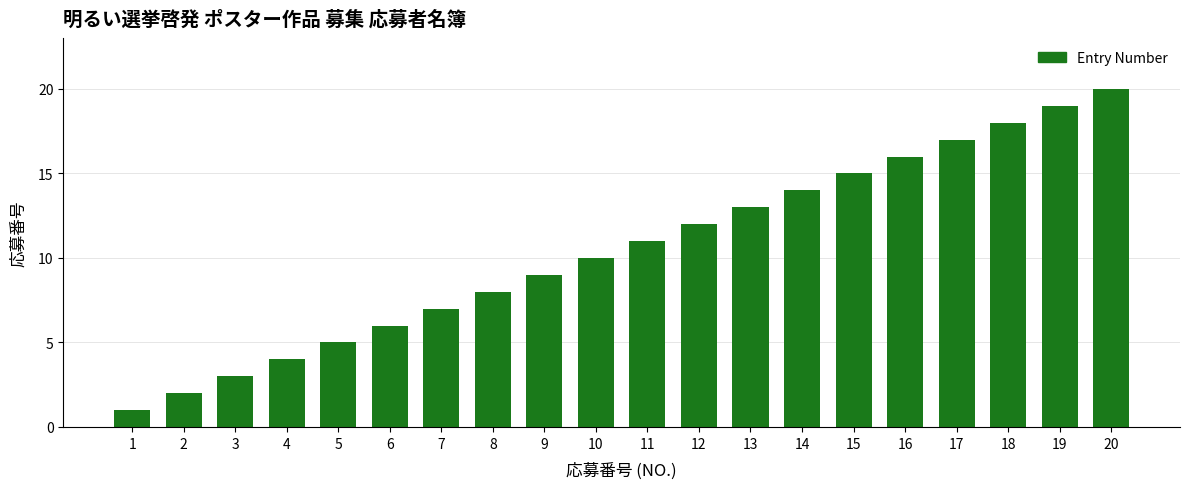

Does the chart contain any negative values?

No